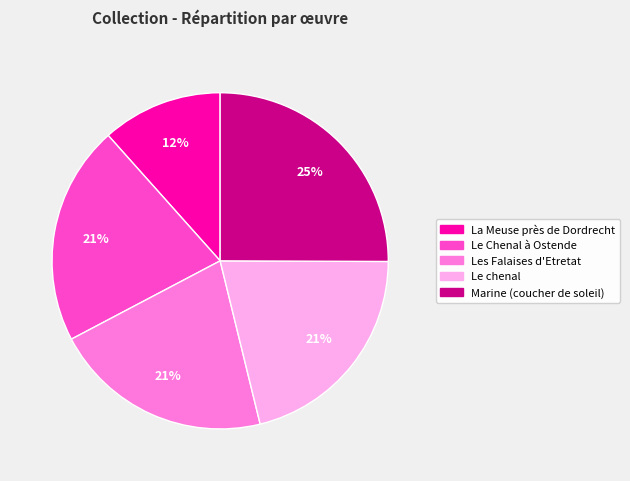

To the nearest percent, what is the average slice percentage?

20%